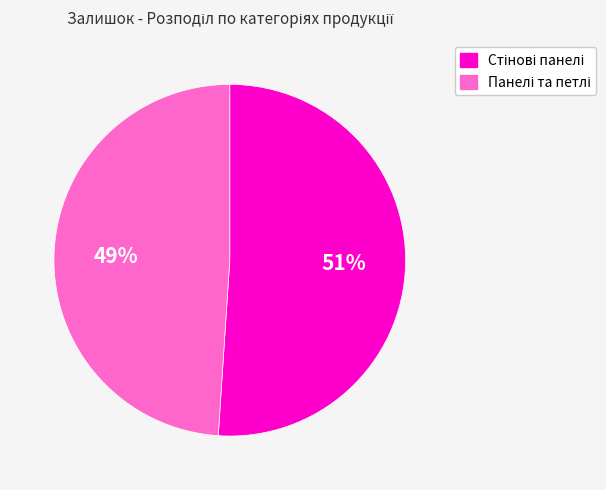

To the nearest percent, what is the difference between the largest and smallest slice percentages?

2%